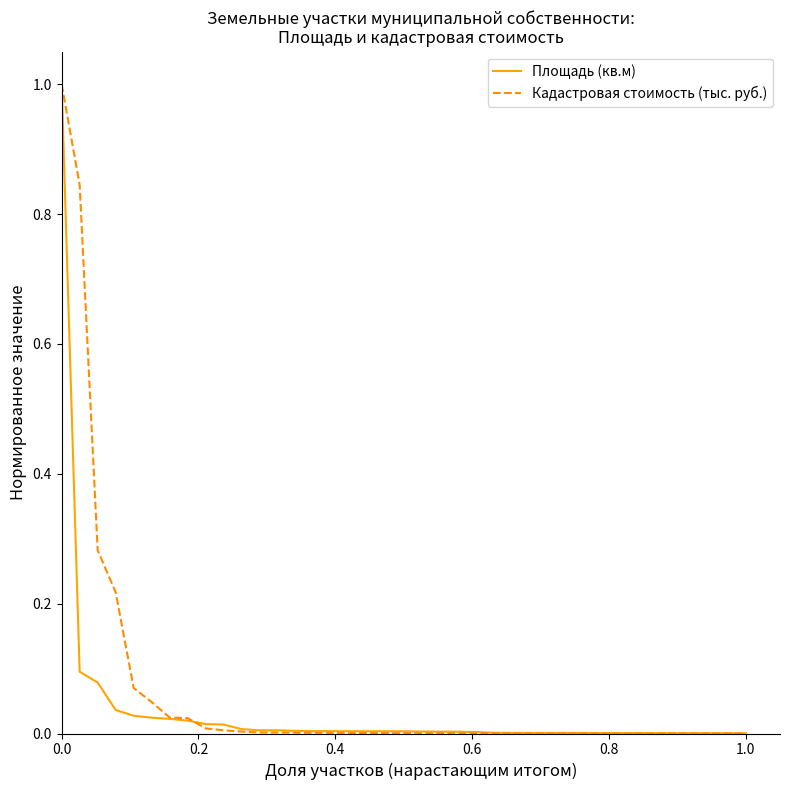

What are all the series names shown in the legend?

Площадь (кв.м), Кадастровая стоимость (тыс. руб.)